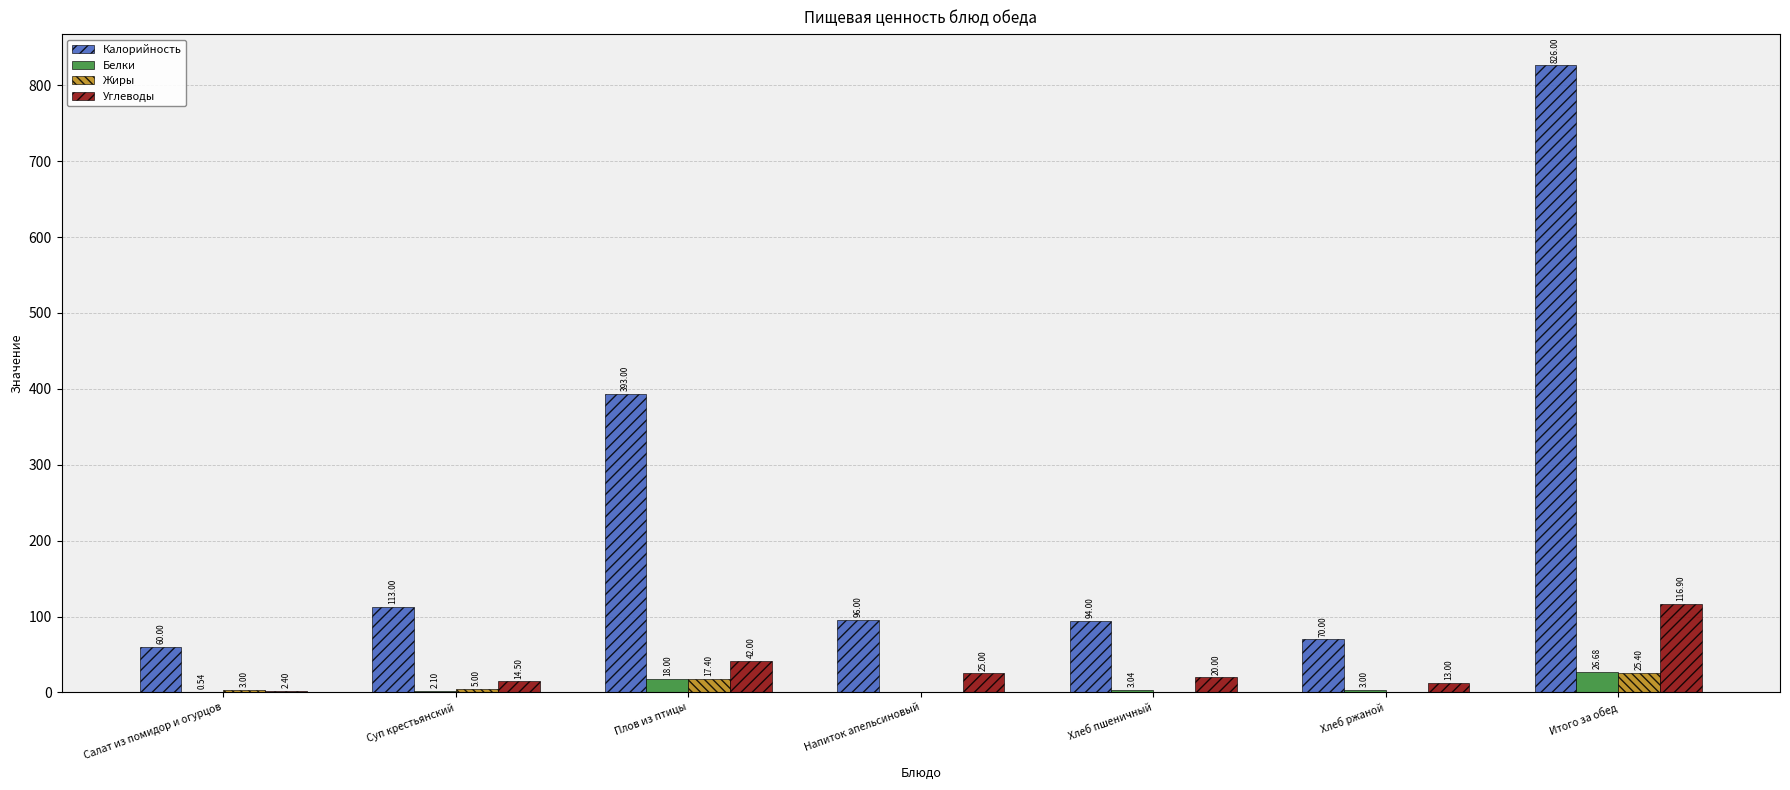

Is the value of Жиры at Хлеб ржаной greater than the value of Калорийность at Итого за обед?

No